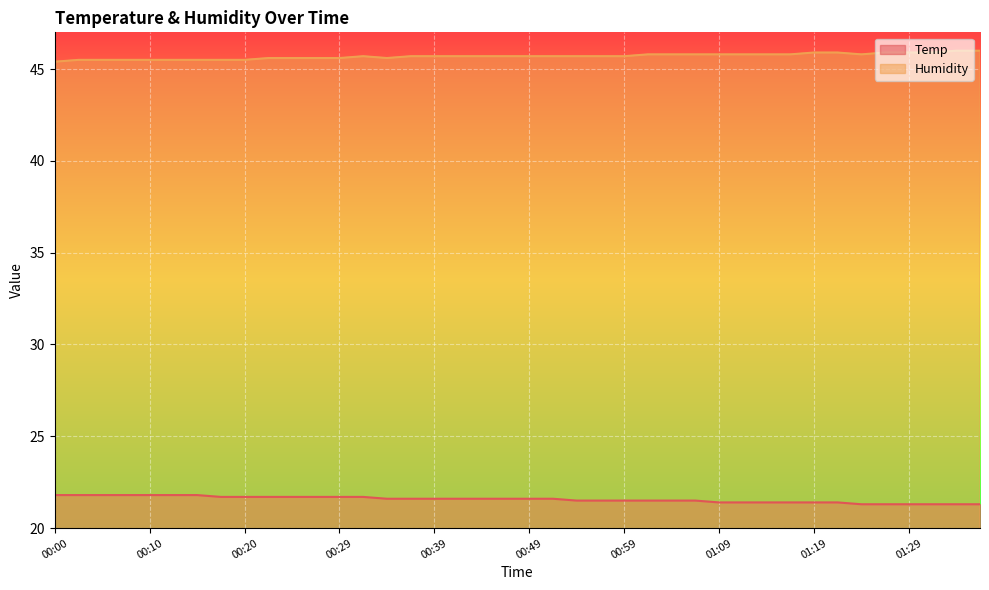

Where is Temp nearest to the value 21?

01:24